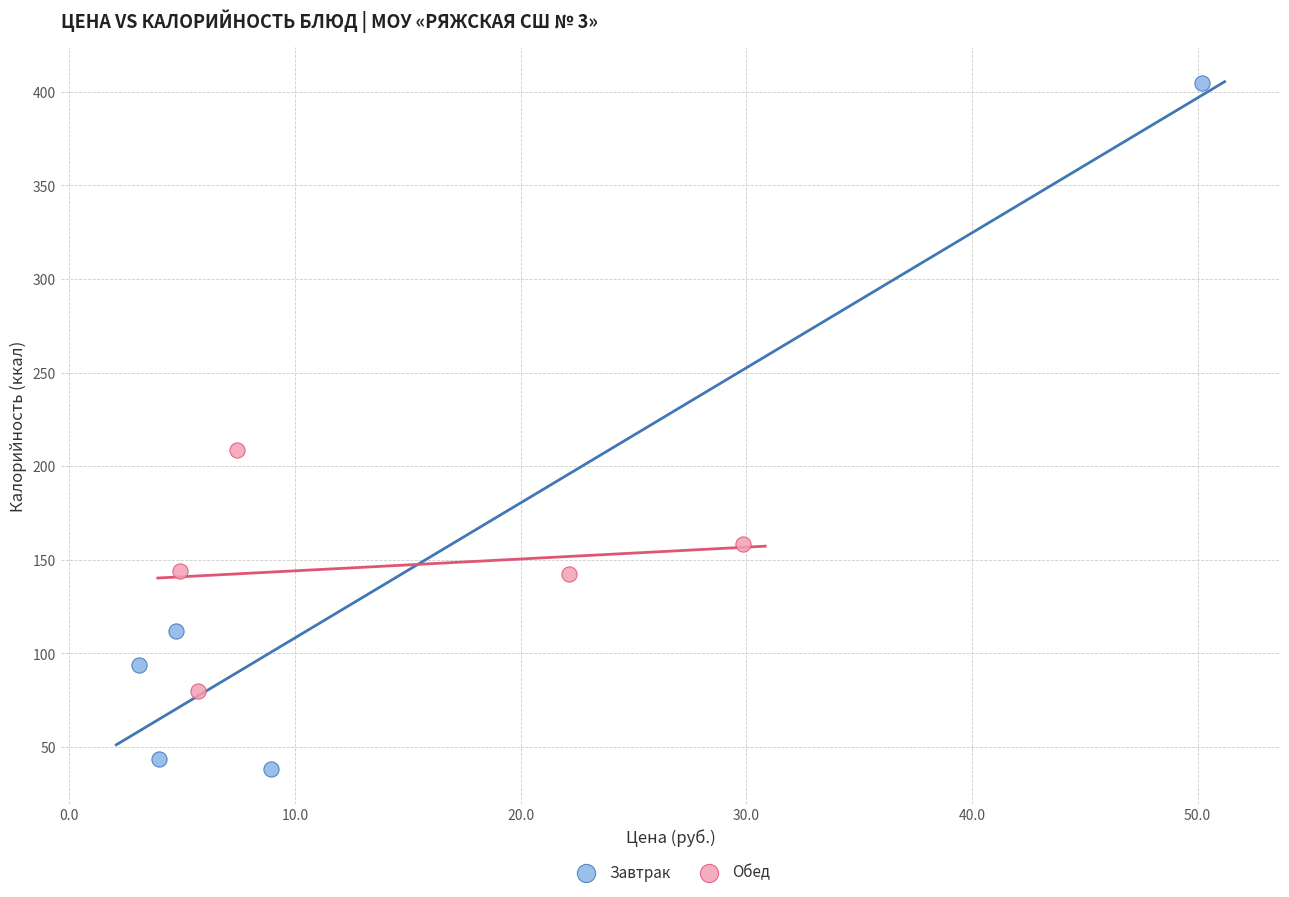

Which series reaches the maximum Y coordinate?

Завтрак